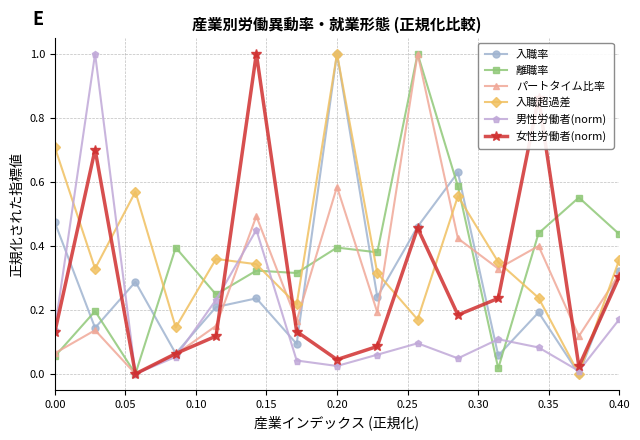

True or false: 男性労働者(norm) has more than 0 interior local peaks.

True